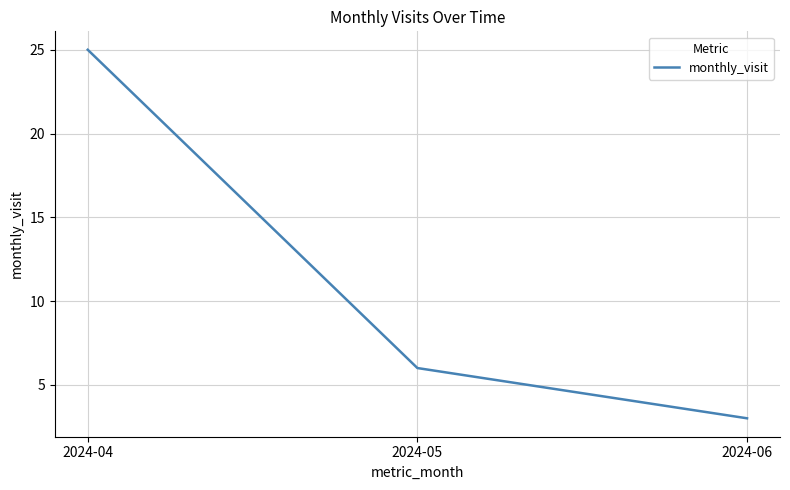

What is the average value?

11